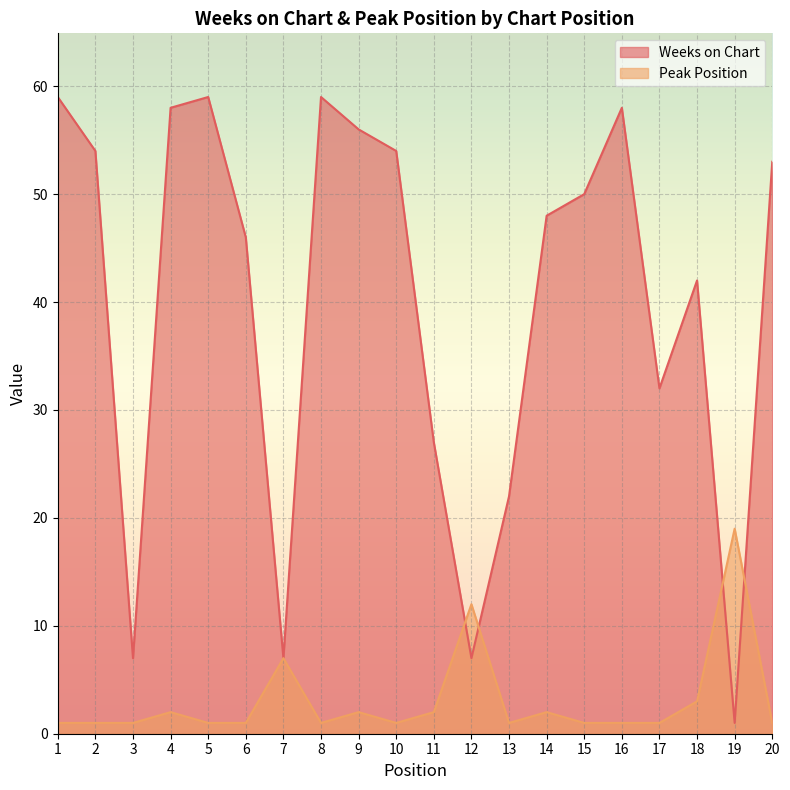

How many interior local valleys does the Peak Position series have?

3